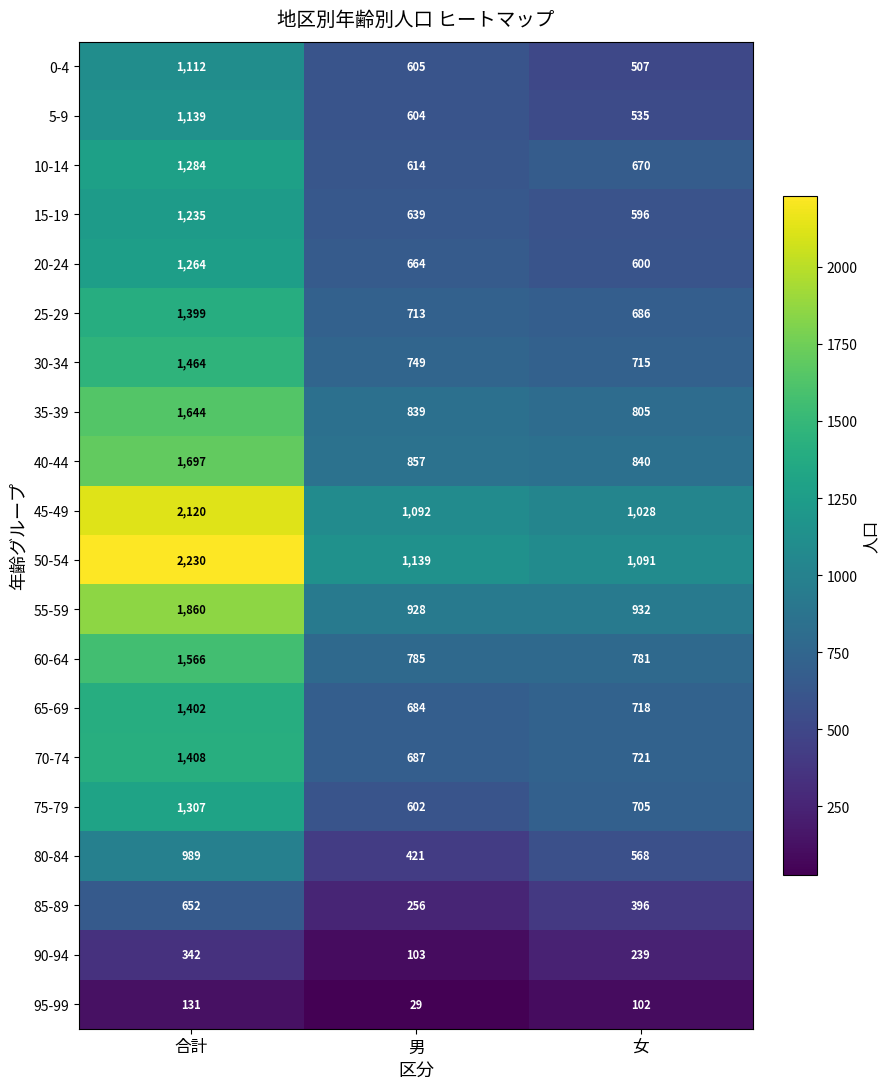

At how many categories does at least one series exceed 1595?

1